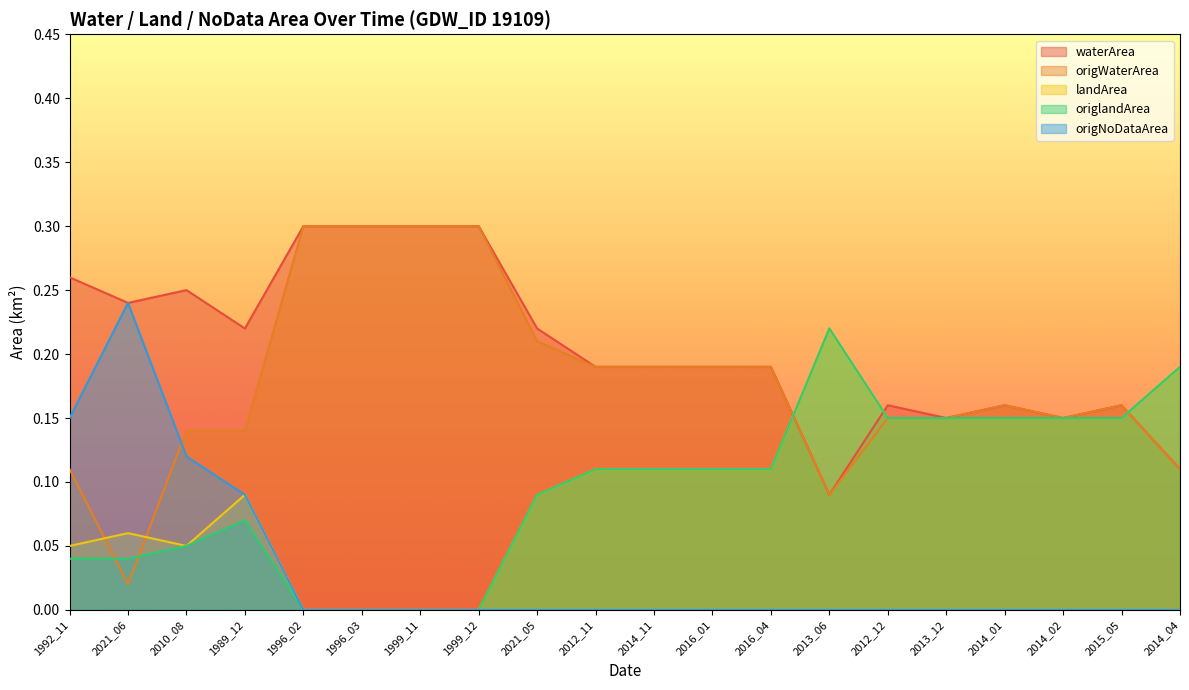

Which series changed the most between 1996_02 and 1999_11?

waterArea